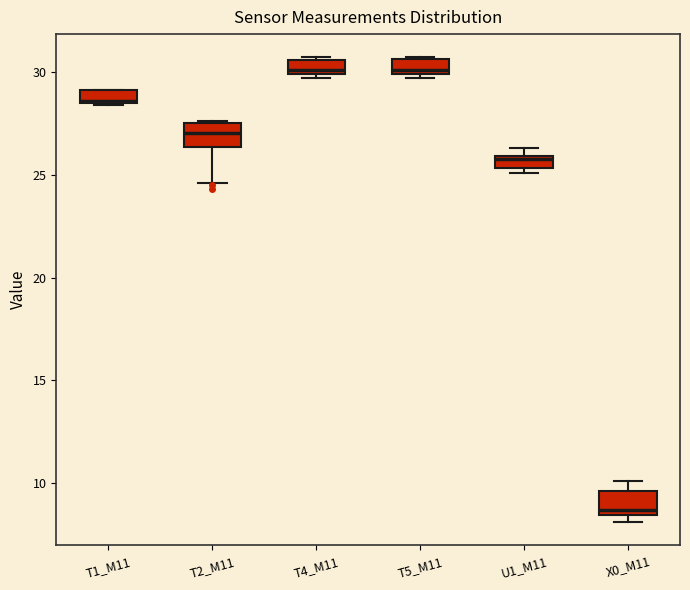

Where is the lower edge of the box for X0_M11 on the y-axis? The values are not printed on the chart, so give them approximately, as read against the axis.

8.5